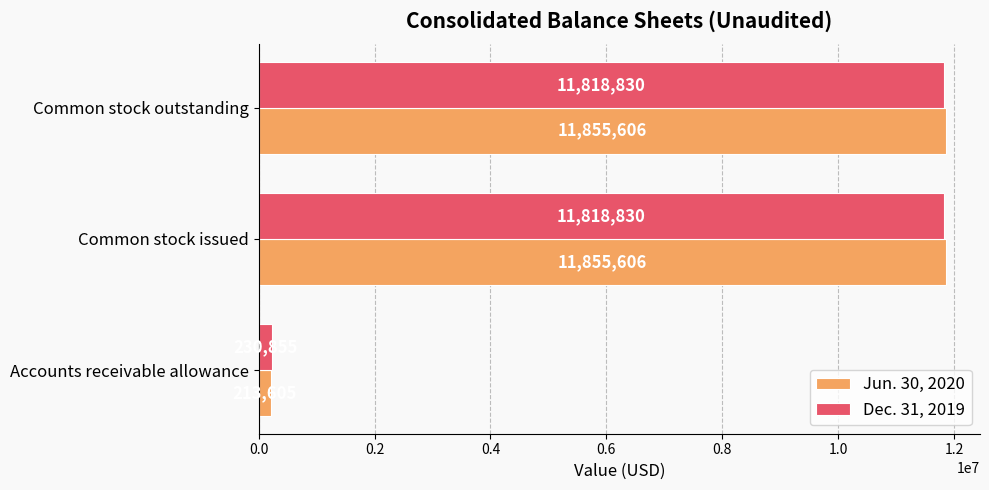

The Jun. 30, 2020 series shows 213605 at Accounts receivable allowance. True or false?

True